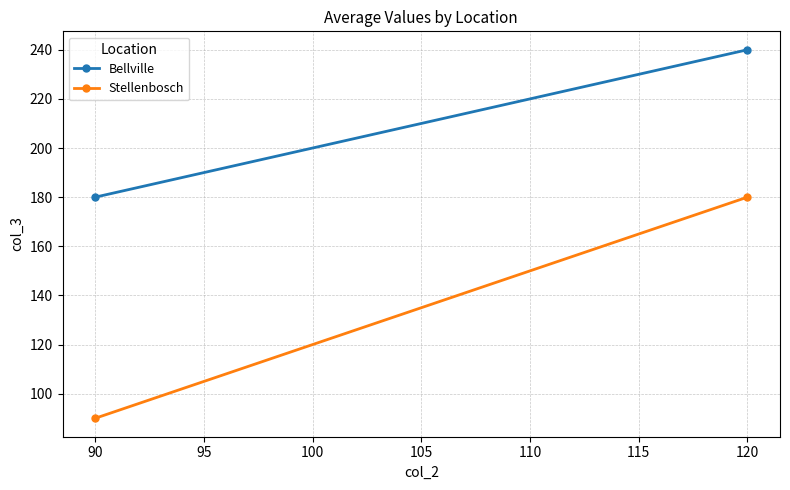

What is the average value of the Bellville series?

210